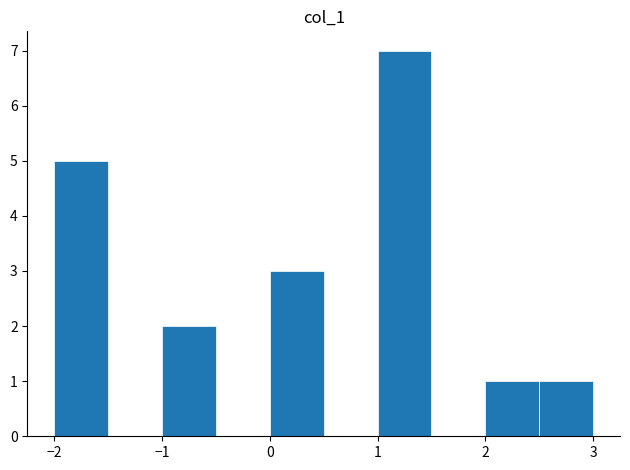

Reading left to right, list every bar in this chart as the range it spans on the x-axis followed by its height. The values are not printed on the chart, so give them approximately, as read against the axis.

-2.0 to -1.5: 5
-1.5 to -1.0: 0
-1.0 to -0.5: 2
-0.5 to 0.0: 0
0.0 to 0.5: 3
0.5 to 1.0: 0
1.0 to 1.5: 7
1.5 to 2.0: 0
2.0 to 2.5: 1
2.5 to 3.0: 1